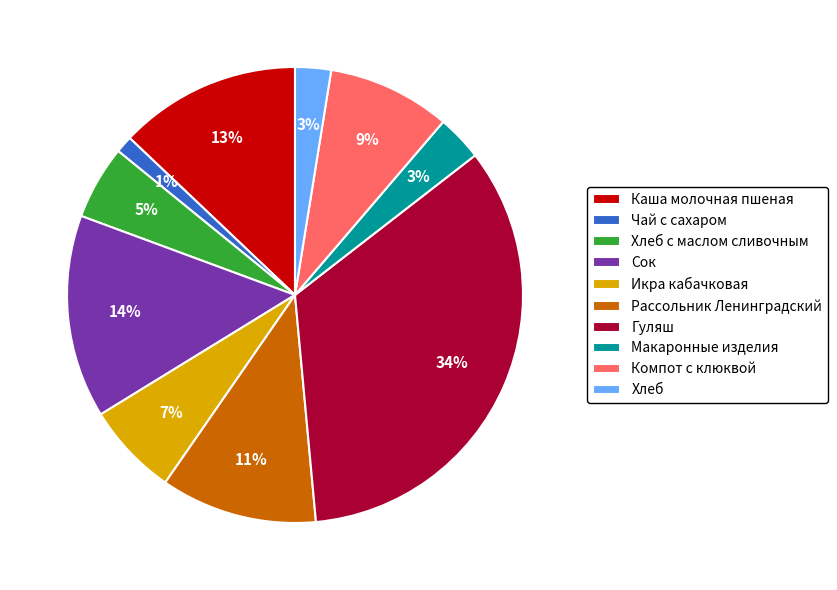

Does any single category account for the majority?

No